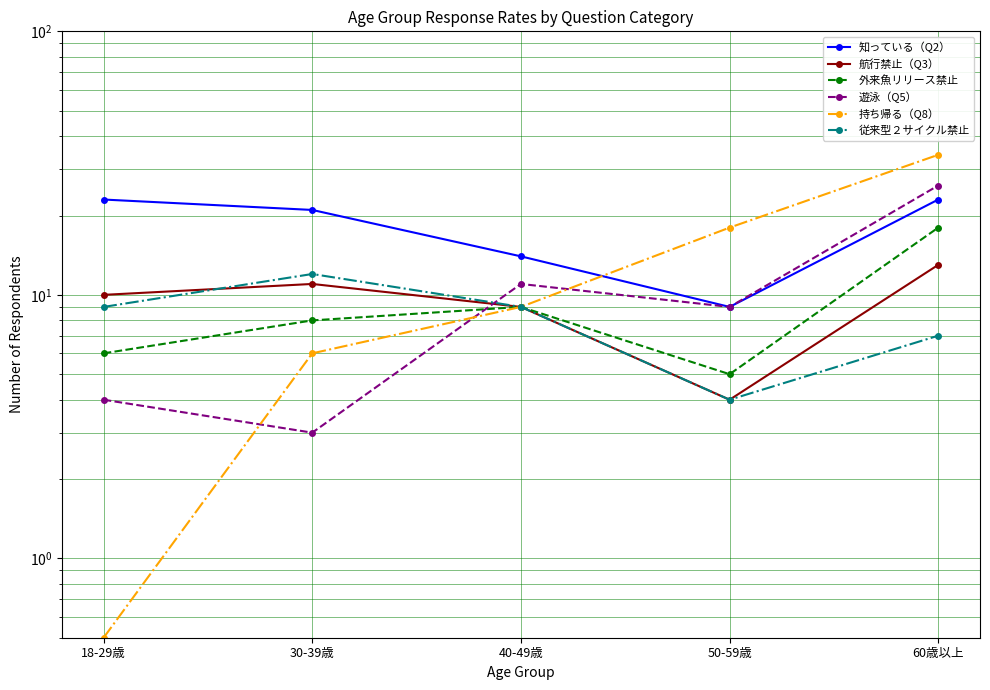

At which category does 航行禁止（Q3） reach its first local valley?

50-59歳